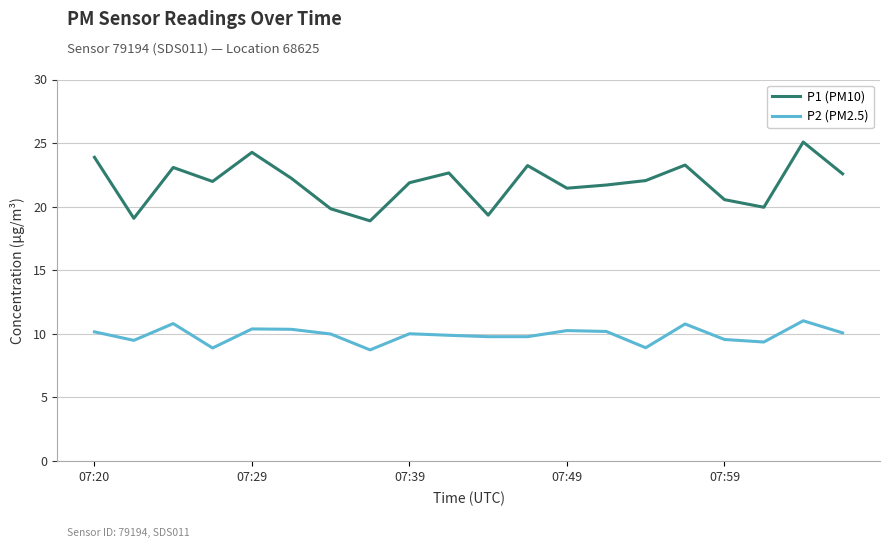

True or false: P2 (PM2.5) and P1 (PM10) intersect in this chart.

False